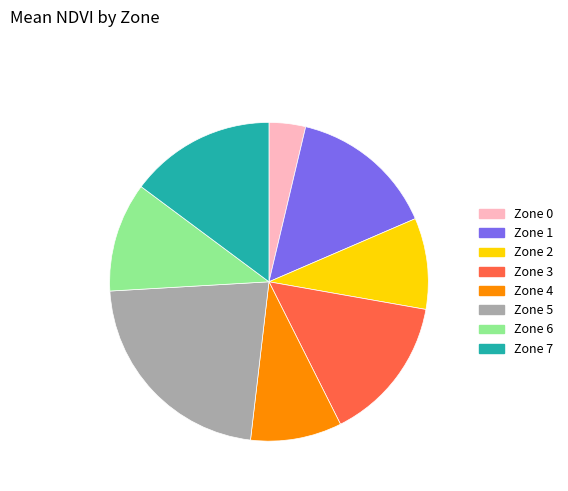

Is it true that Zone 5 is 11% of the pie?

False